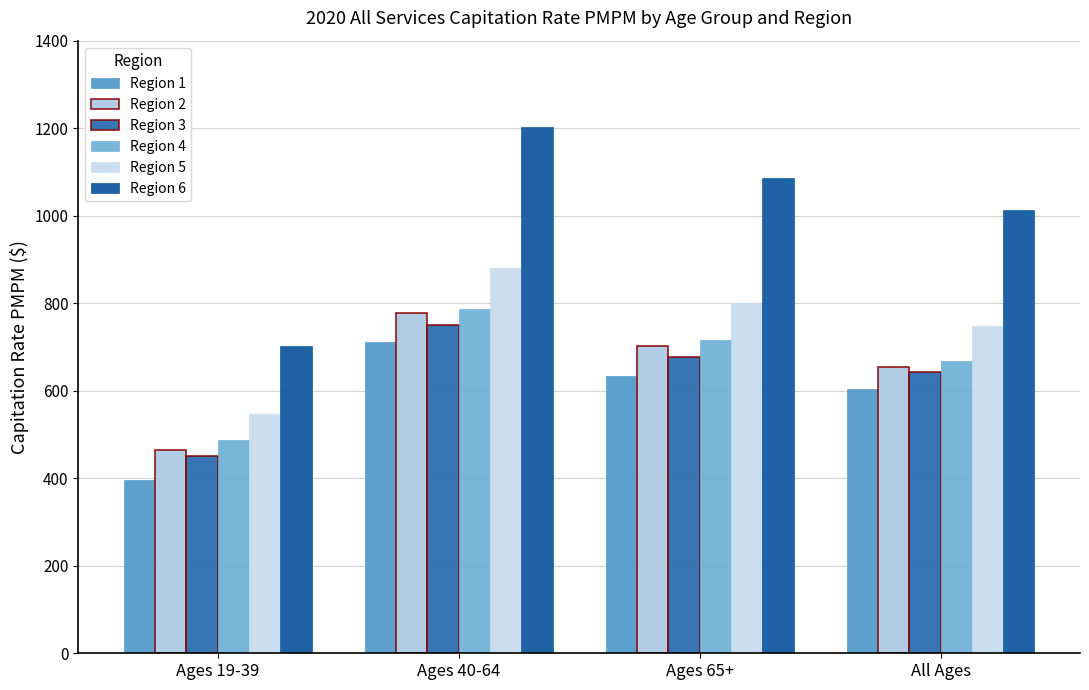

What is the difference between the second highest and minimum values in the Region 2 series?

236.9